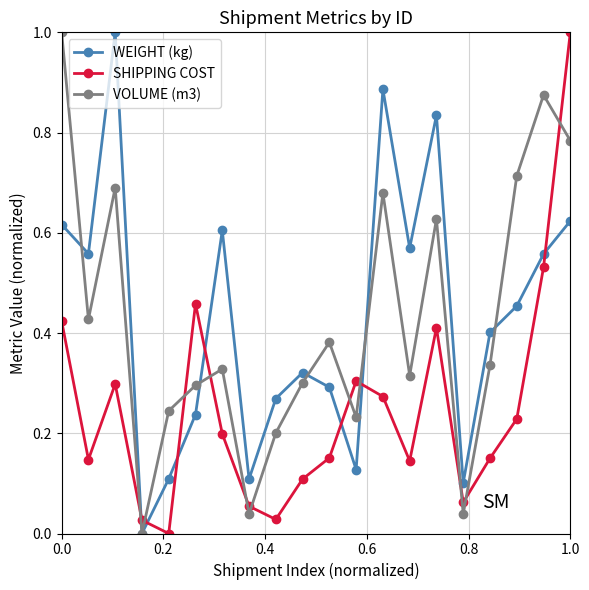

How many interior local valleys does the SHIPPING COST series have?

5